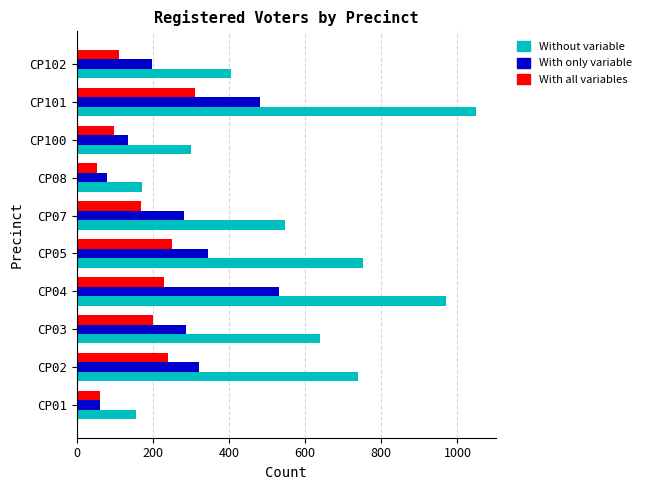

What is the spread (max minus min) of values at CP05?

504